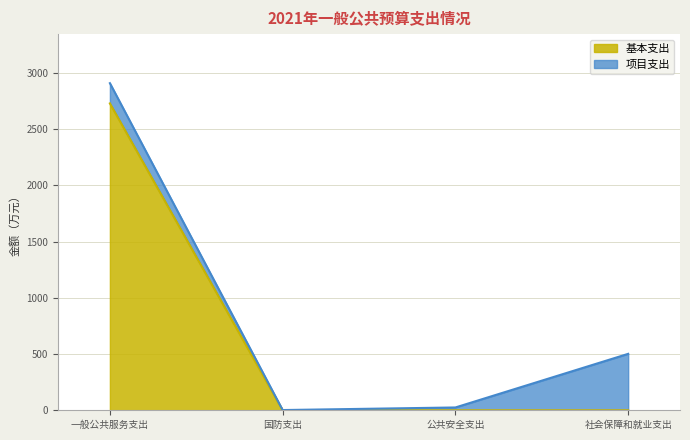

What is the value of the 1st point from the left?

2728.9